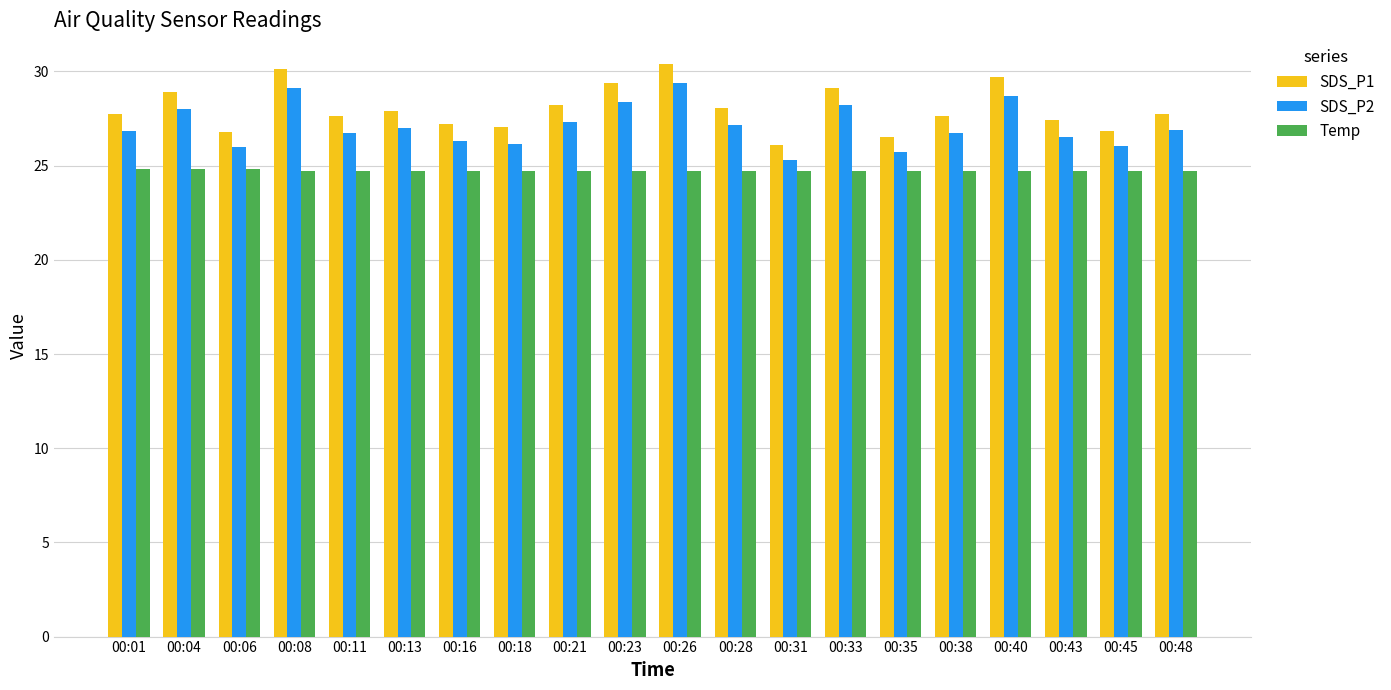

Are the bars grouped side by side (vs. stacked)?

Yes